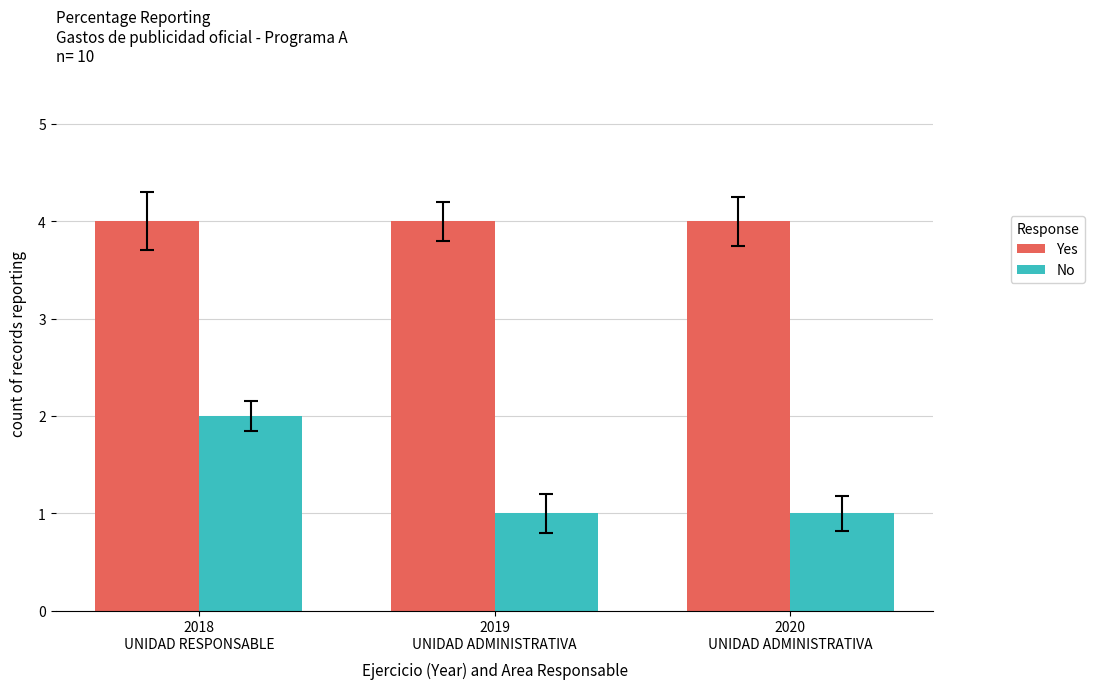

The Yes series shows 4 at 2018
UNIDAD RESPONSABLE. True or false?

True